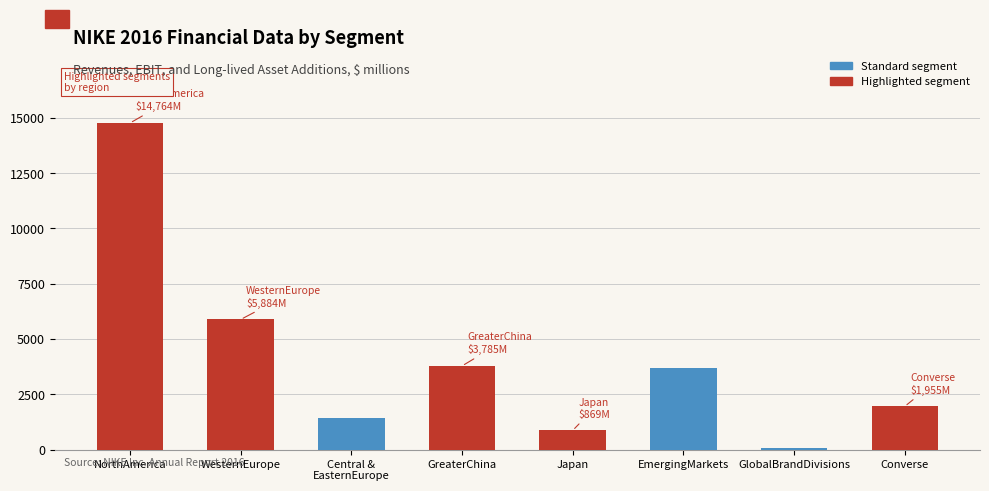

Reading right to left, what are all the values shown in this chart?

1955	73	3701	869	3785	1431	5884	14764